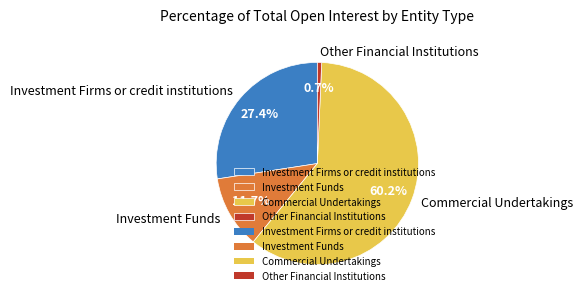

Rank the categories by value from lowest to highest.

Other Financial Institutions, Investment Funds, Investment Firms or credit institutions, Commercial Undertakings